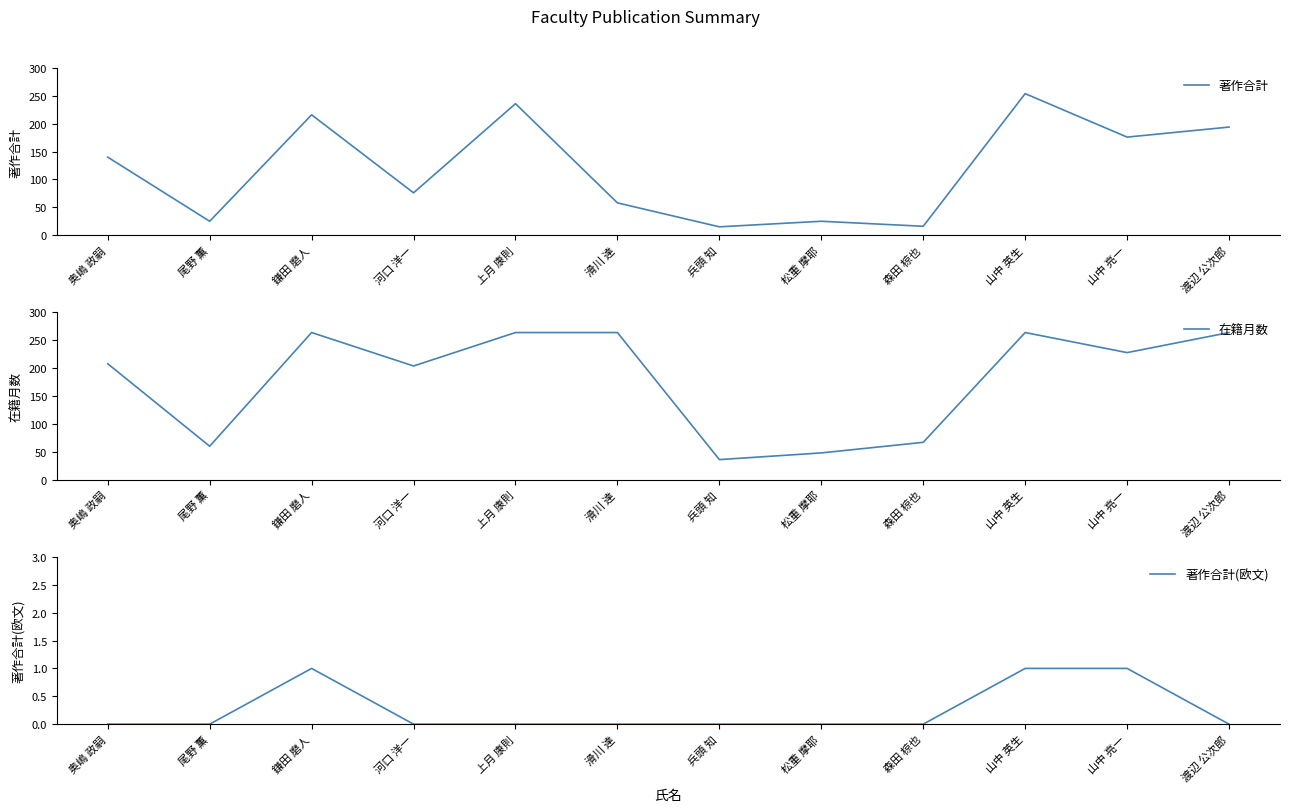

Which has a higher value, 松重 摩耶 or 山中 英生?

山中 英生